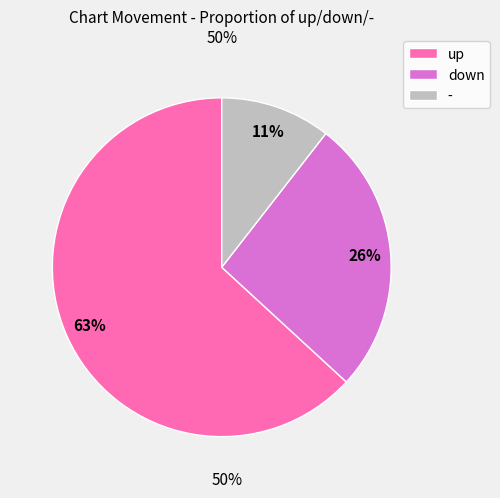

Combined, do - and up account for over 50%?

Yes